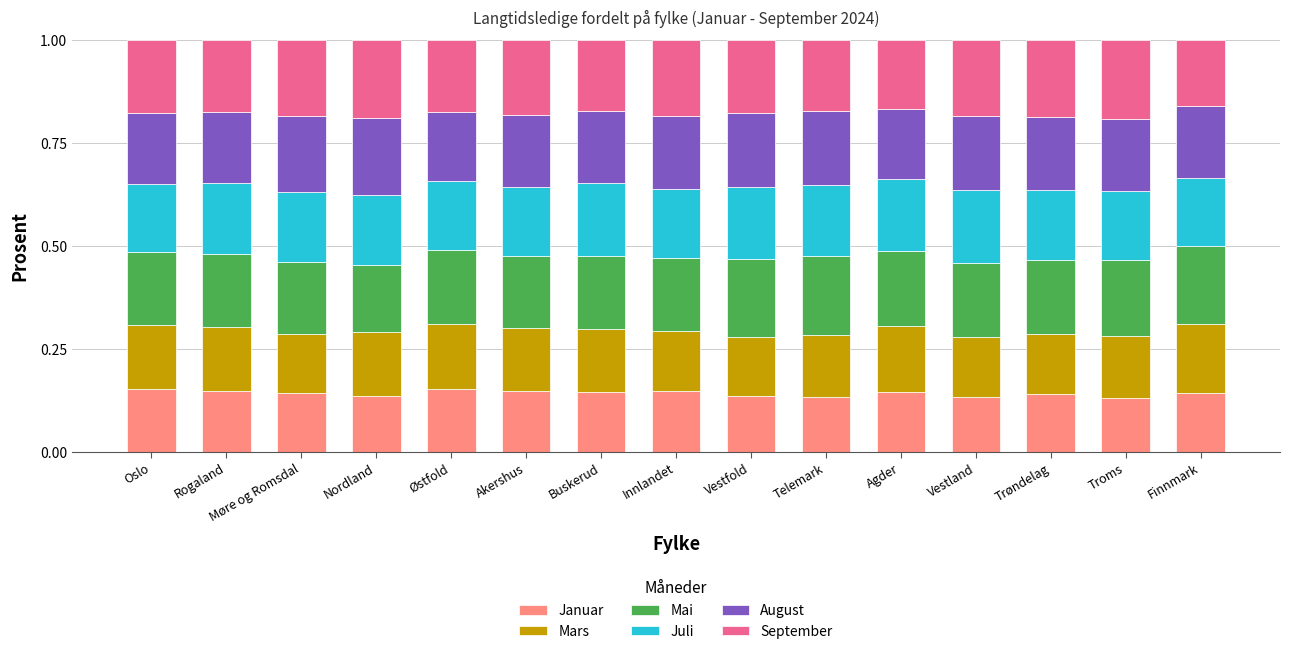

What is the sum of the Januar values at Nordland and Troms?

0.3